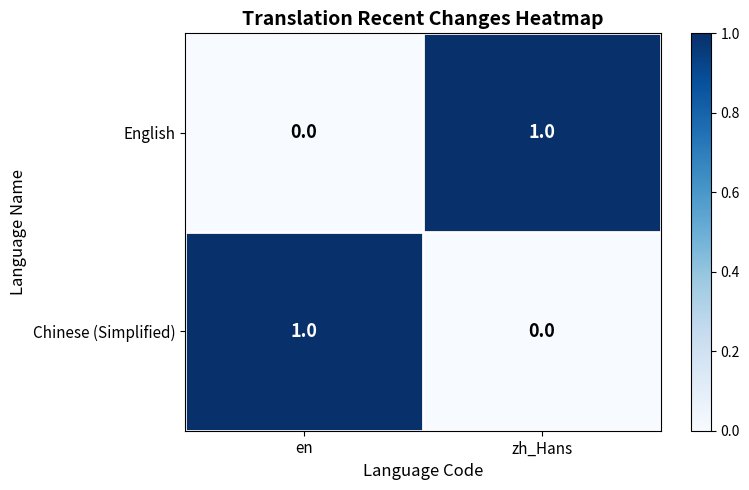

What is the greatest value displayed?

1